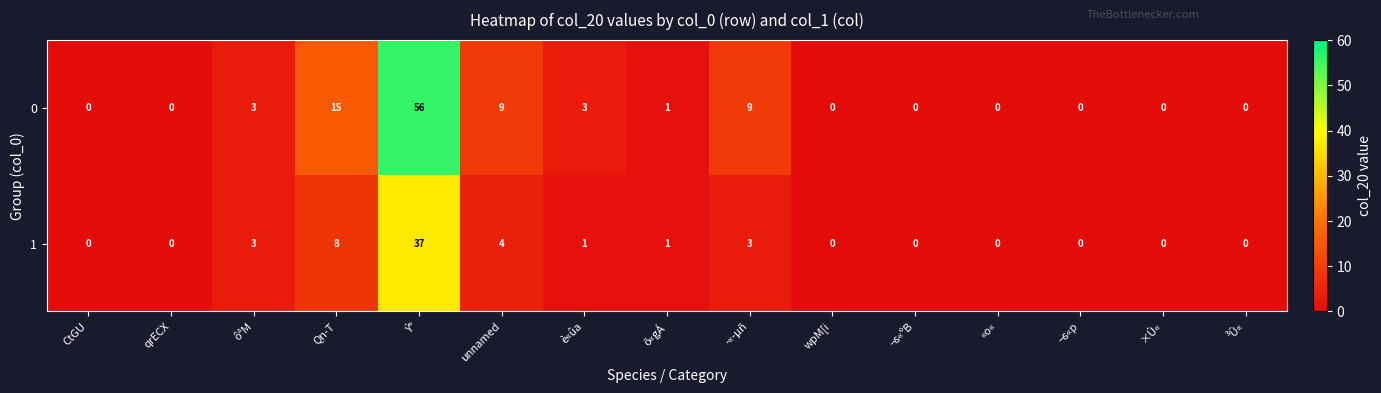

How many data points in 1 are above 0?

7